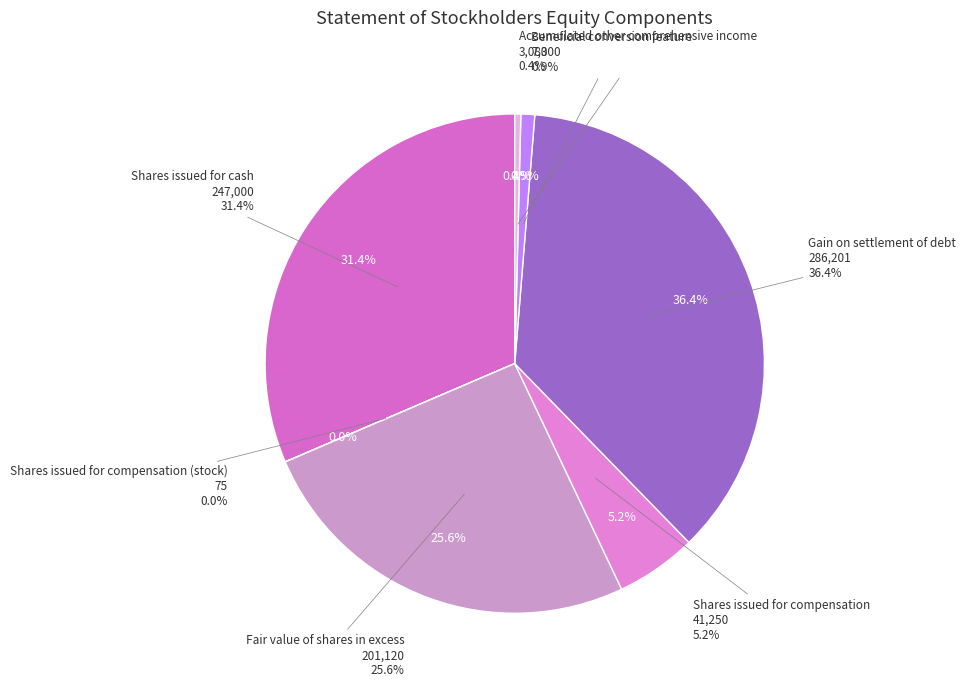

How many slices are in this pie chart?

7